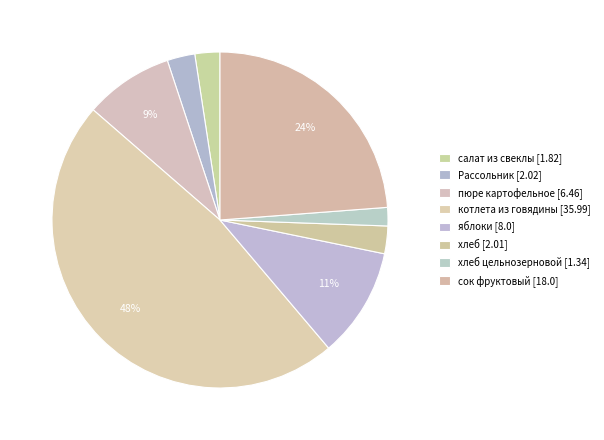

How many segments does this pie chart have?

8